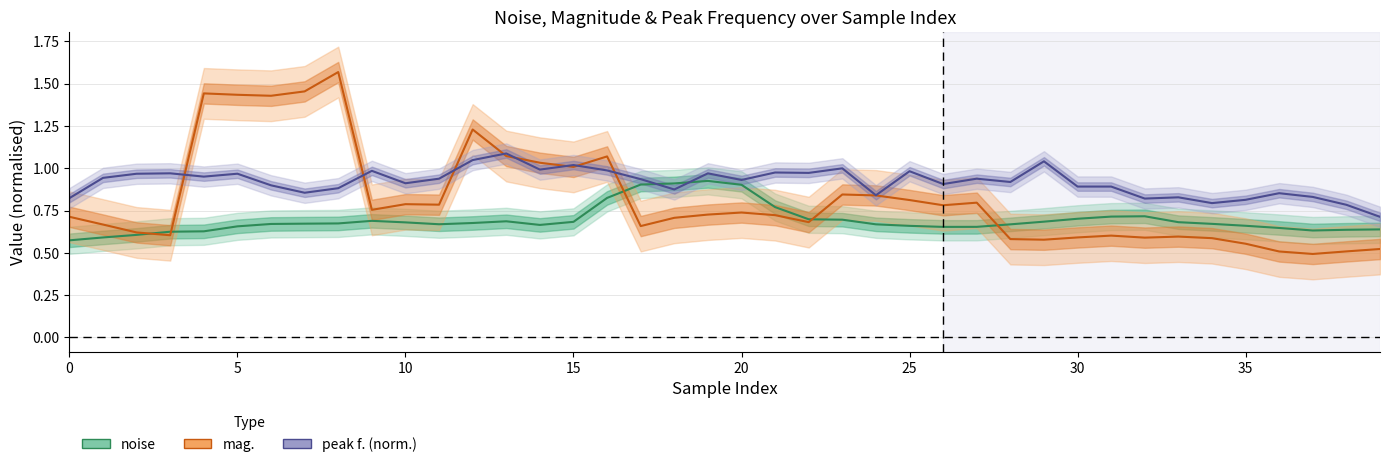

What is the minimum value shown in the chart?

0.5